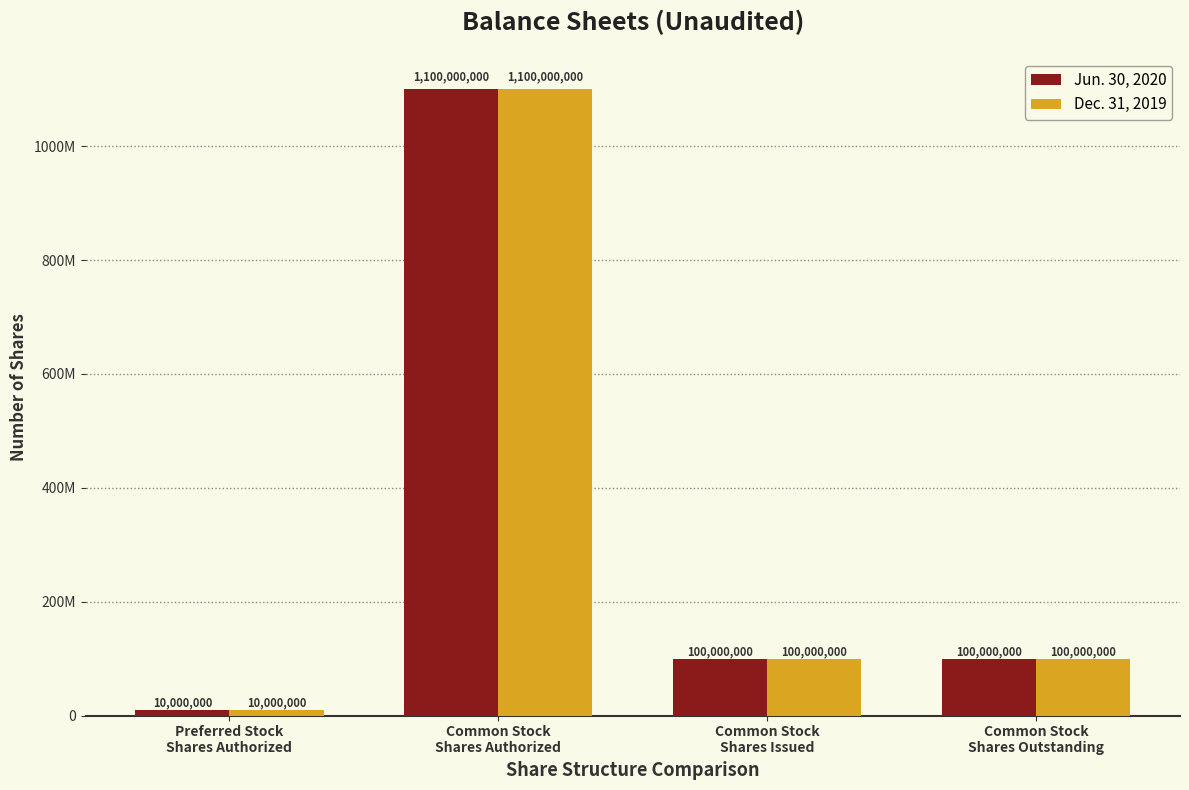

Does the chart contain stacked bars?

No